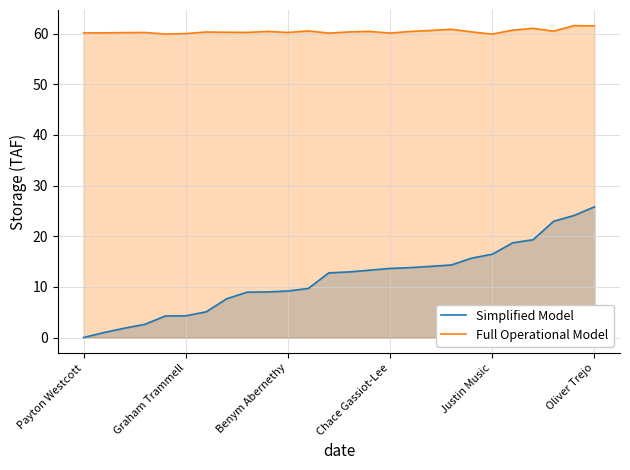

List the series in order of their peak value, lowest first.

Simplified Model, Full Operational Model